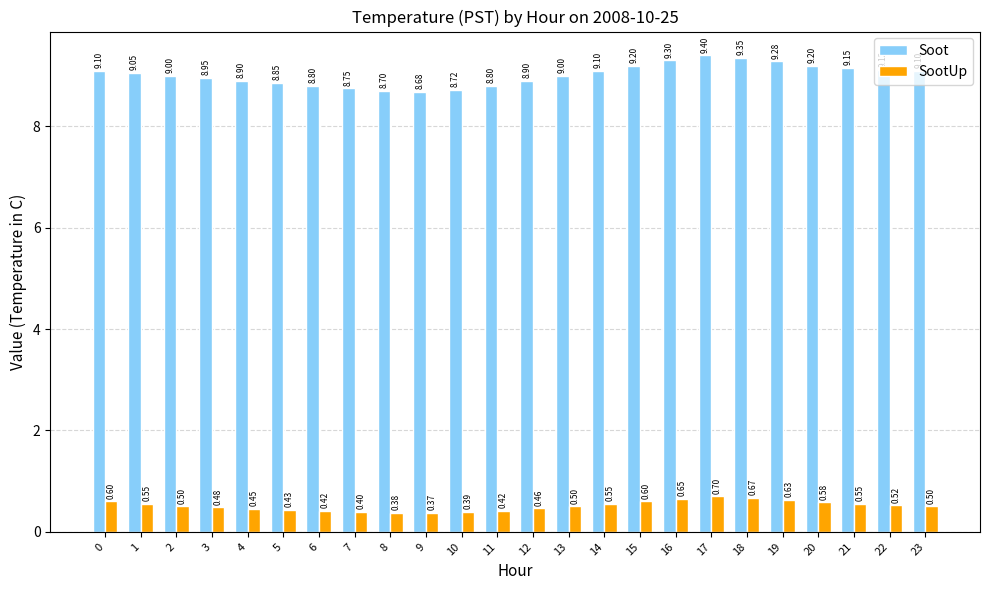

What is the difference between the highest and lowest values at 10?

8.3